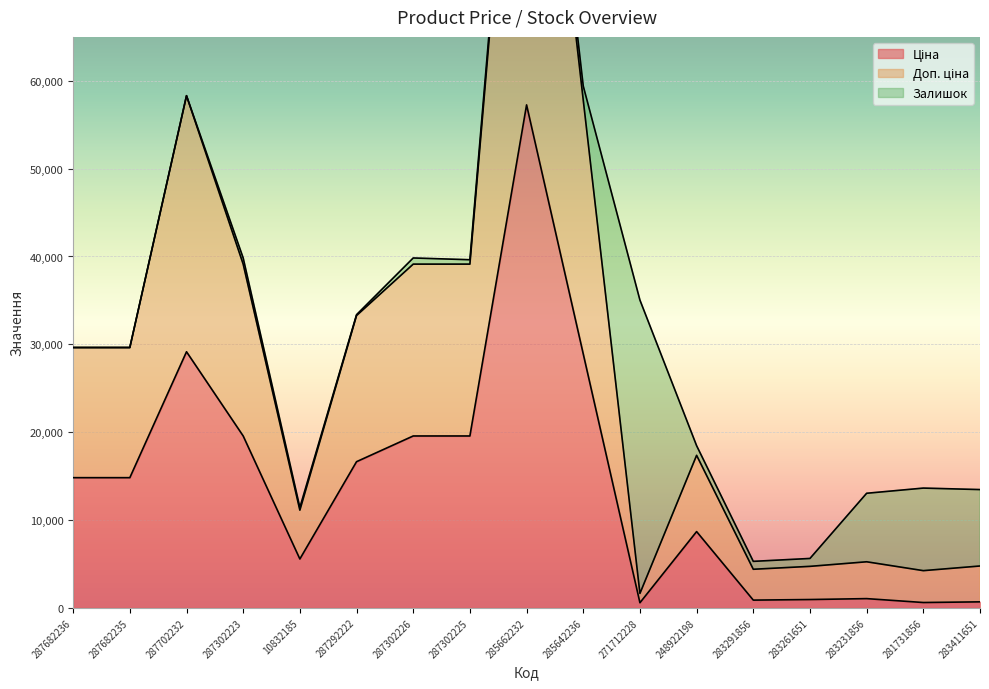

What is the lowest value of the Доп. ціна series?

1638.1